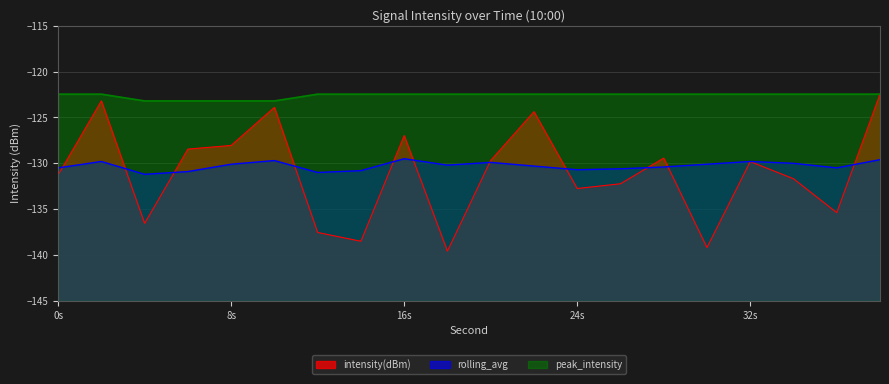

How many data points does each series have?

20